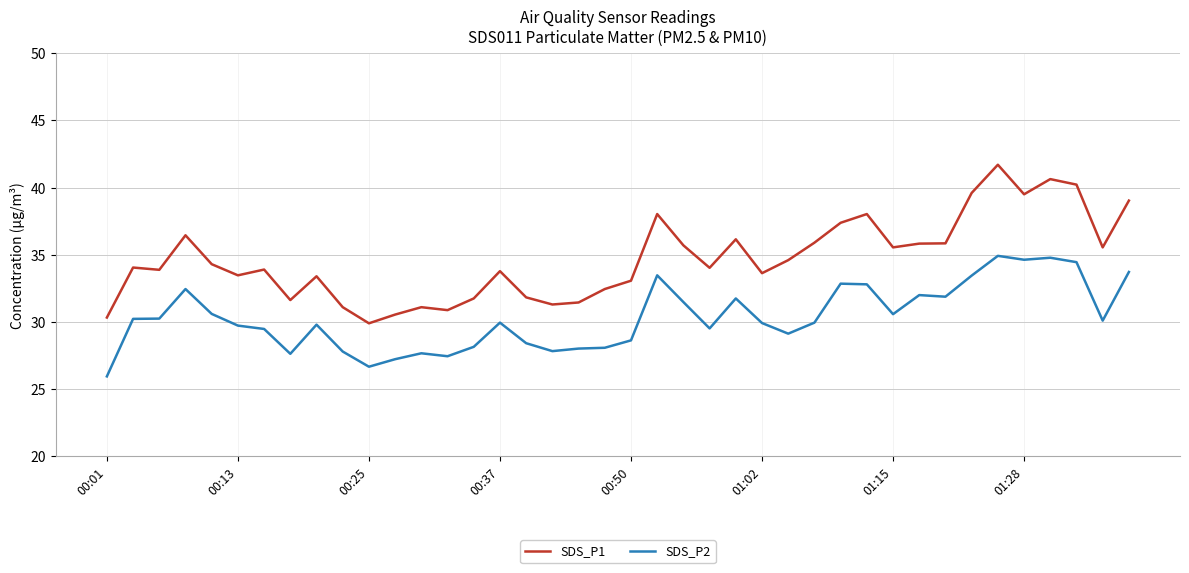

Rank the series by their average value, from lowest to highest.

SDS_P2, SDS_P1